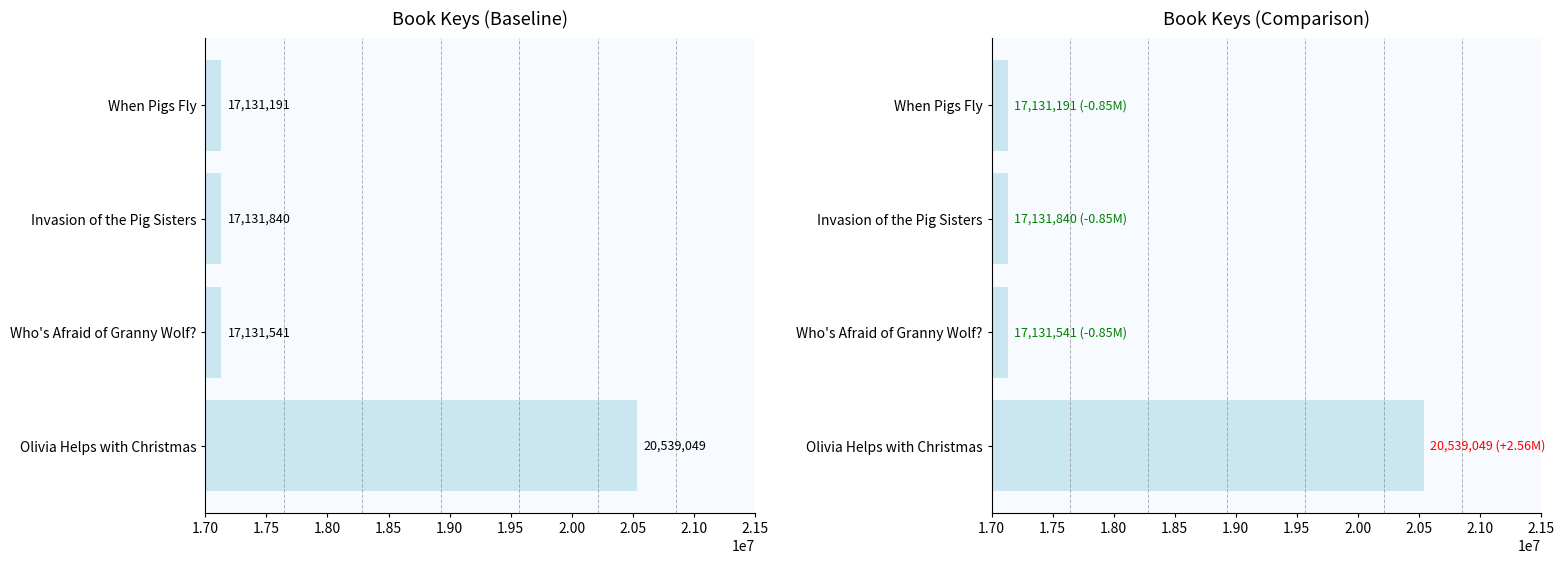

How many values are below 17131840?

2